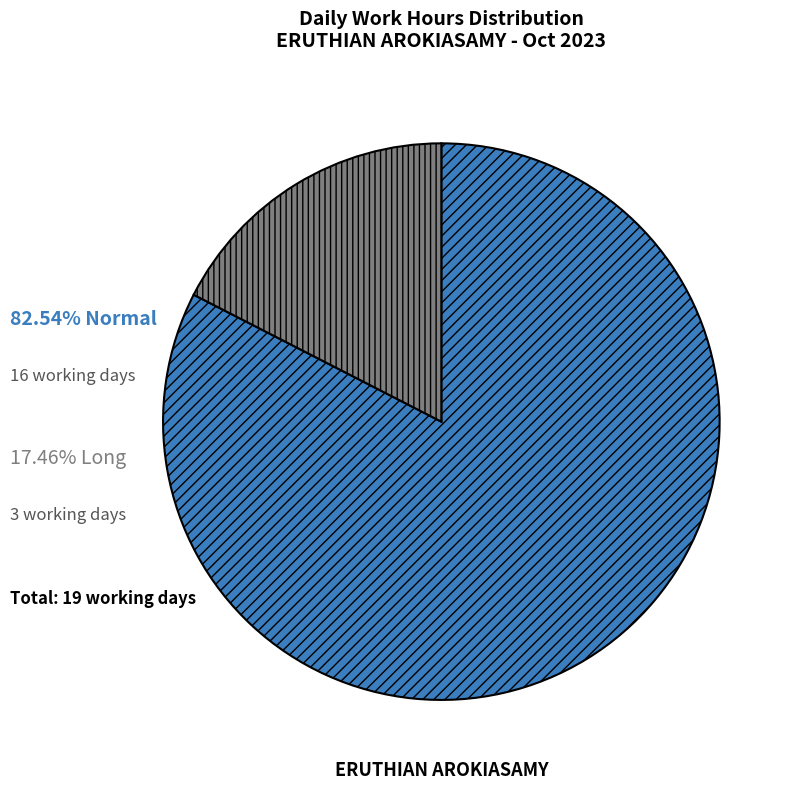

Is there any slice that represents more than half of the pie?

Yes